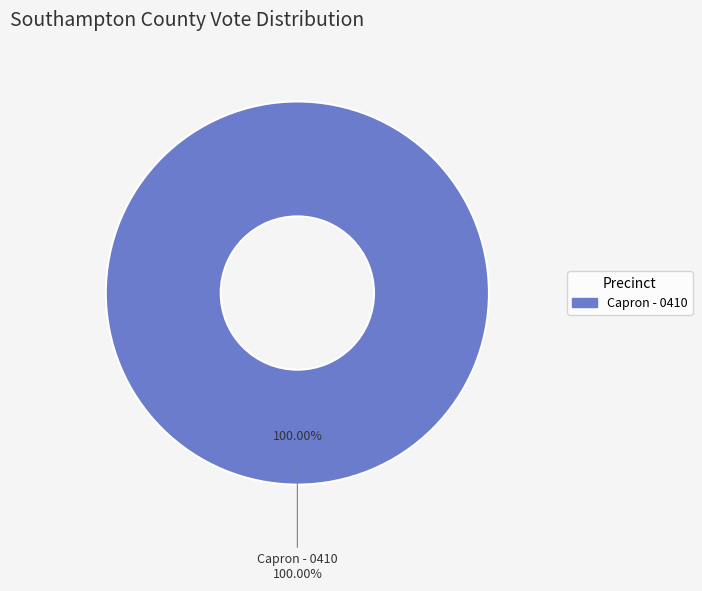

Is the sum of Ab - Central Absentee Precinct and Capron - 0410 greater than half?

Yes